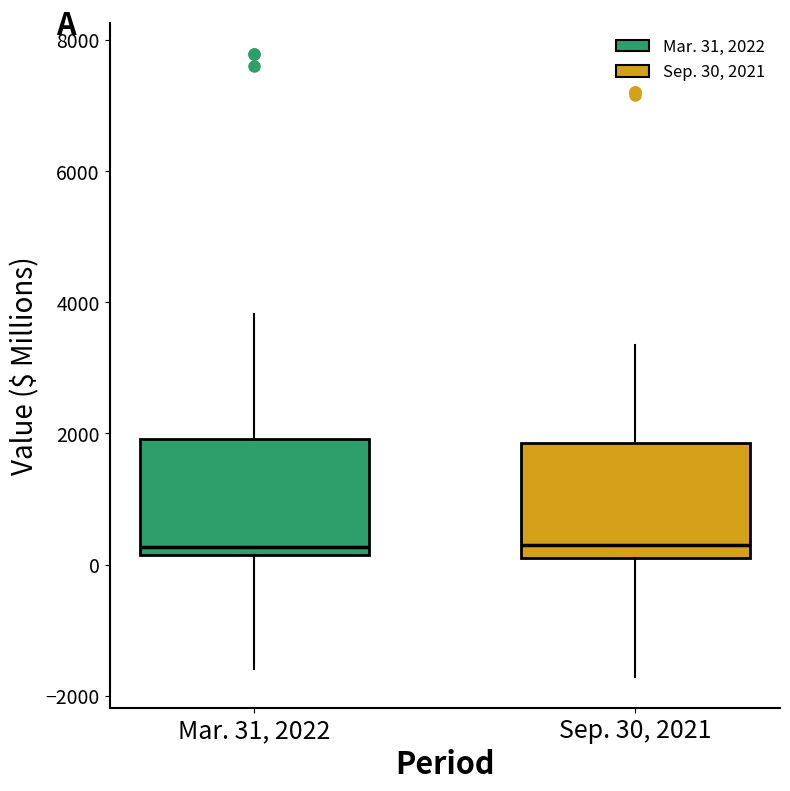

Reading left to right, transcribe this box plot: for each box, give where its median line is, the range the box spans, and where its two whiskers end, as read against the y-axis. The values are not printed on the chart, so give them approximately, as read against the axis.

Mar. 31, 2022: median 200 (just above the box's lower edge), box 200 to 2000, whiskers -1600 to 3800
Sep. 30, 2021: median 400, box 0 to 1800, whiskers -1800 to 3400